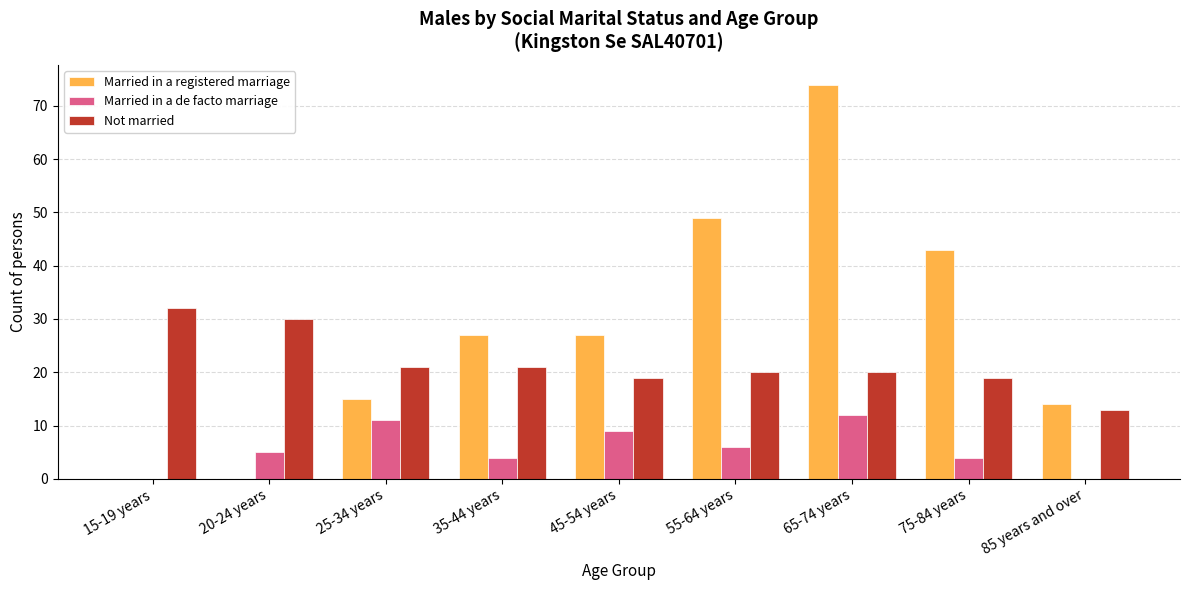

The value of Married in a de facto marriage at 55-64 years is 6. True or false?

True